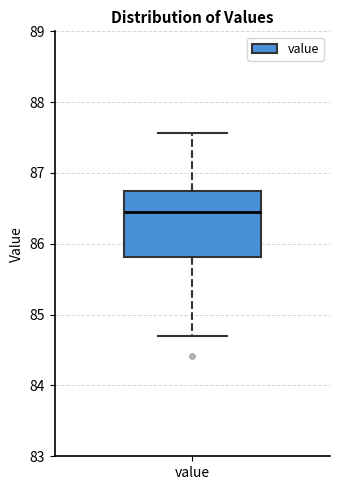

Read this box plot against the y-axis: the position of the median line, the range covered by the box, and the ends of both whiskers. The values are not printed on the chart, so give them approximately, as read against the axis.

median 86.5, box 85.8 to 86.7, whiskers 84.7 to 87.6